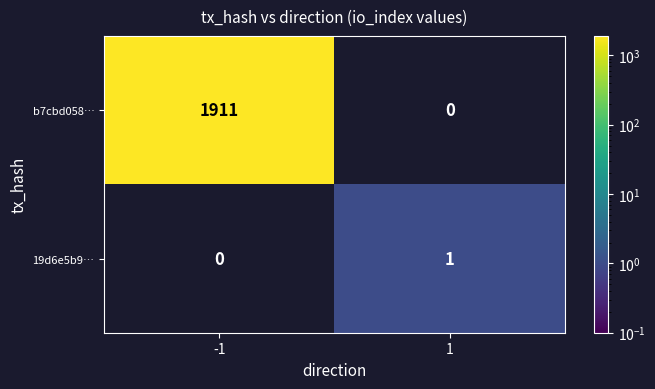

How many distinct data groups are displayed?

2